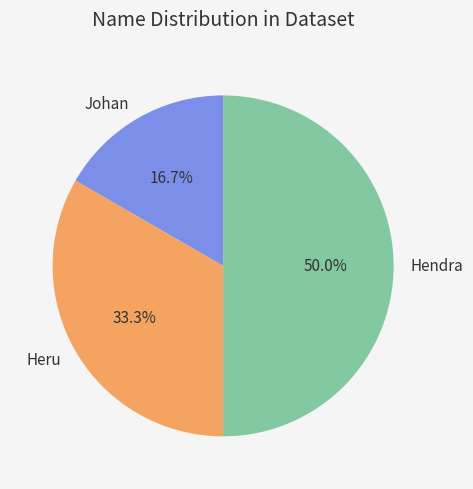

What percentage is the Johan slice, to the nearest percent?

17%